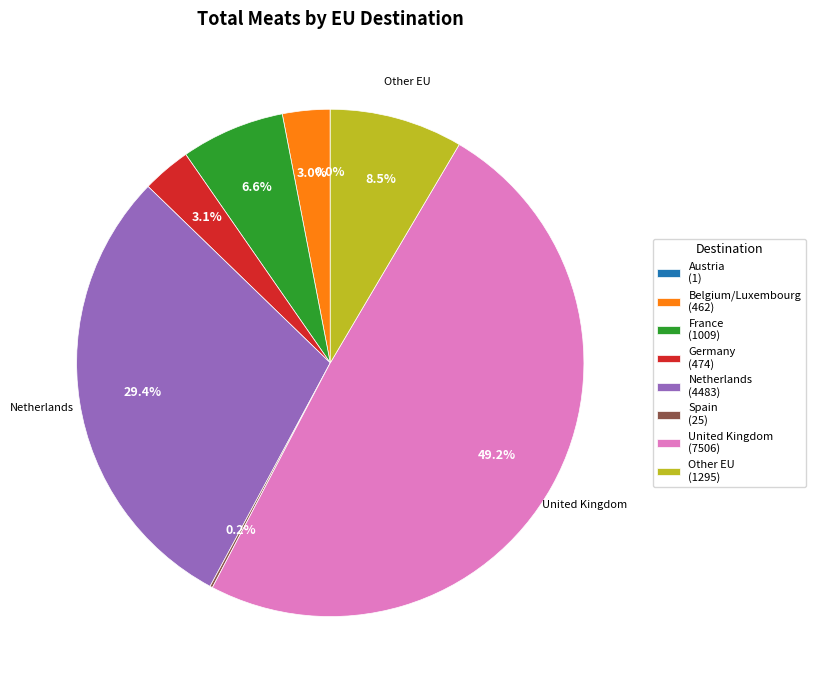

Approximately how many times larger is the value at Netherlands (4483) compared to Other EU (1295)?

3.5